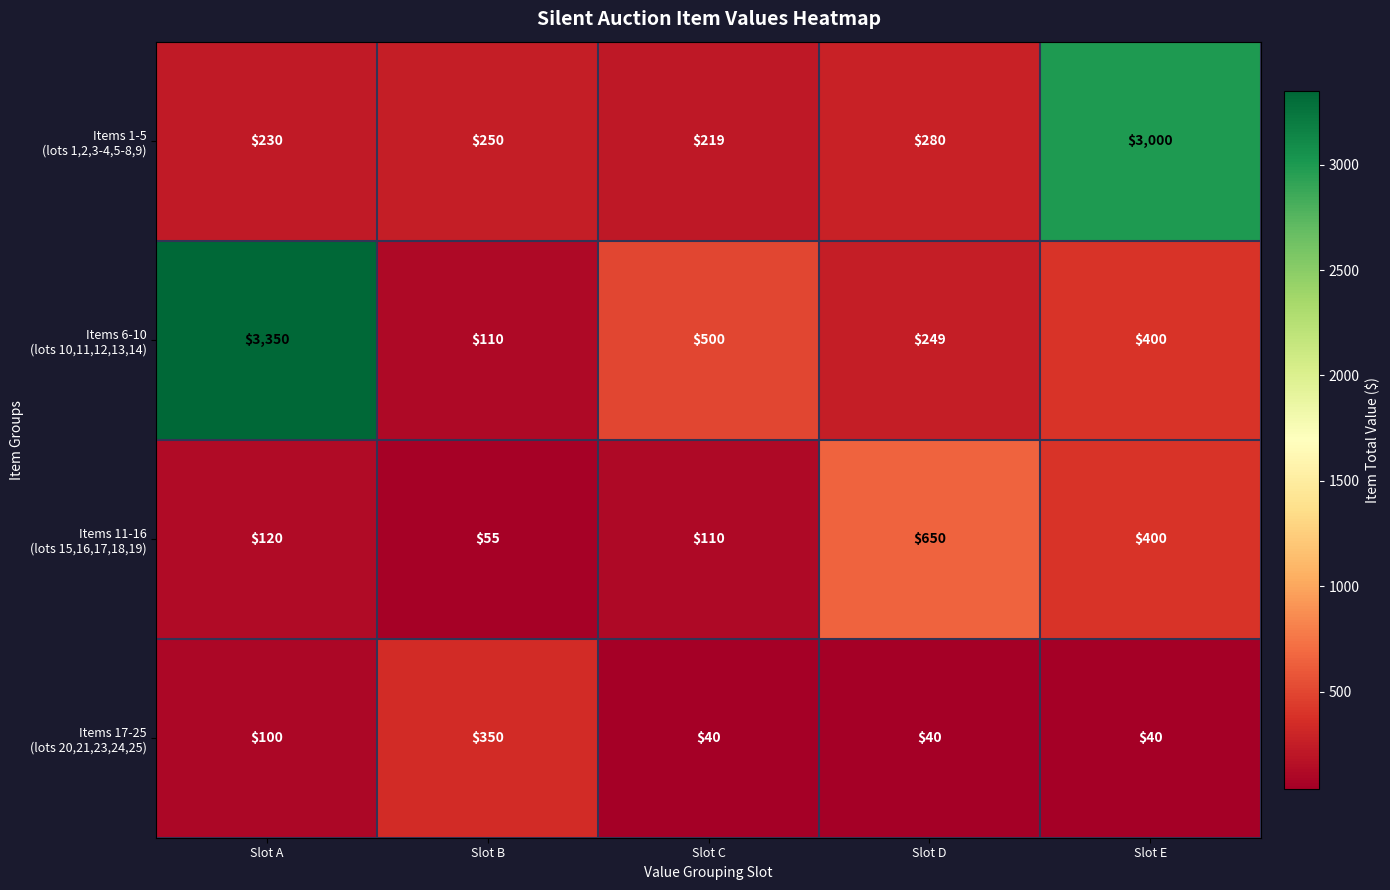

What is the greatest value displayed?

3350